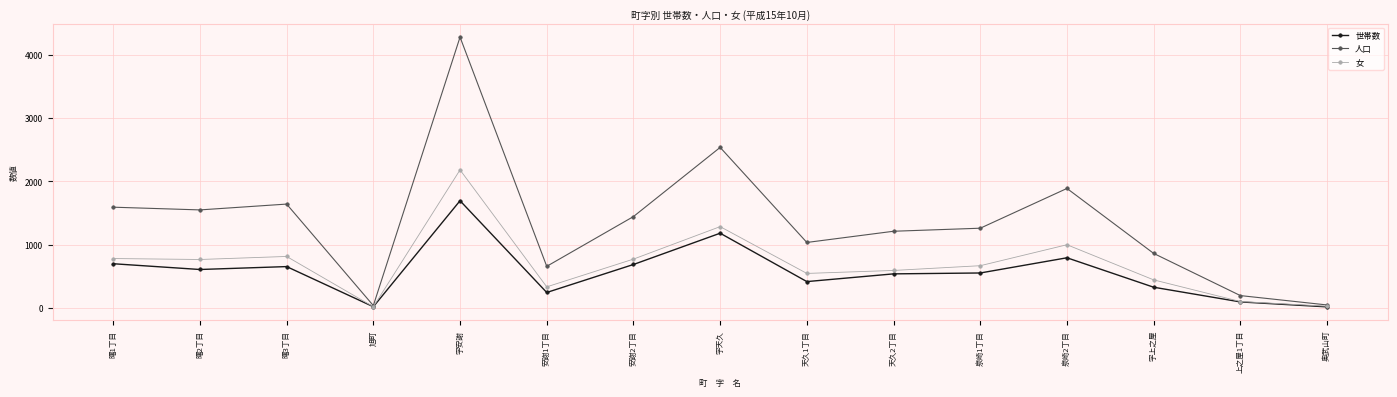

The value of 人口 at 字上之屋 is 529. True or false?

False